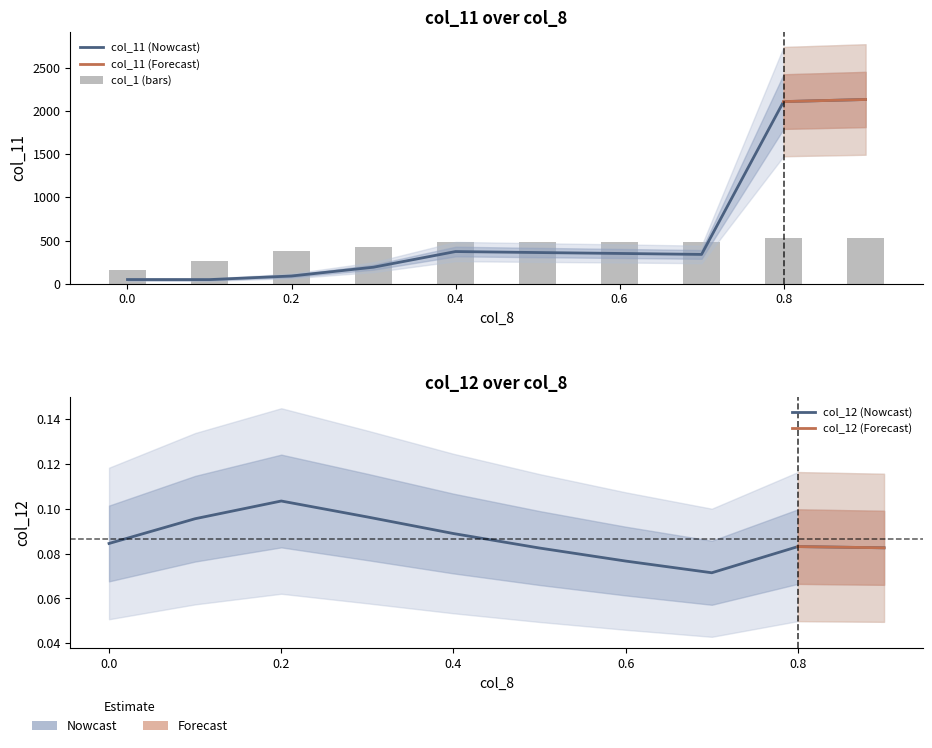

Rank the series by their maximum value, from highest to lowest.

col_11, col_1, col_12